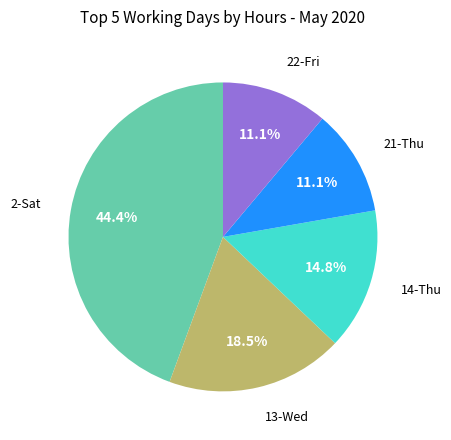

Is there any slice that represents more than half of the pie?

No